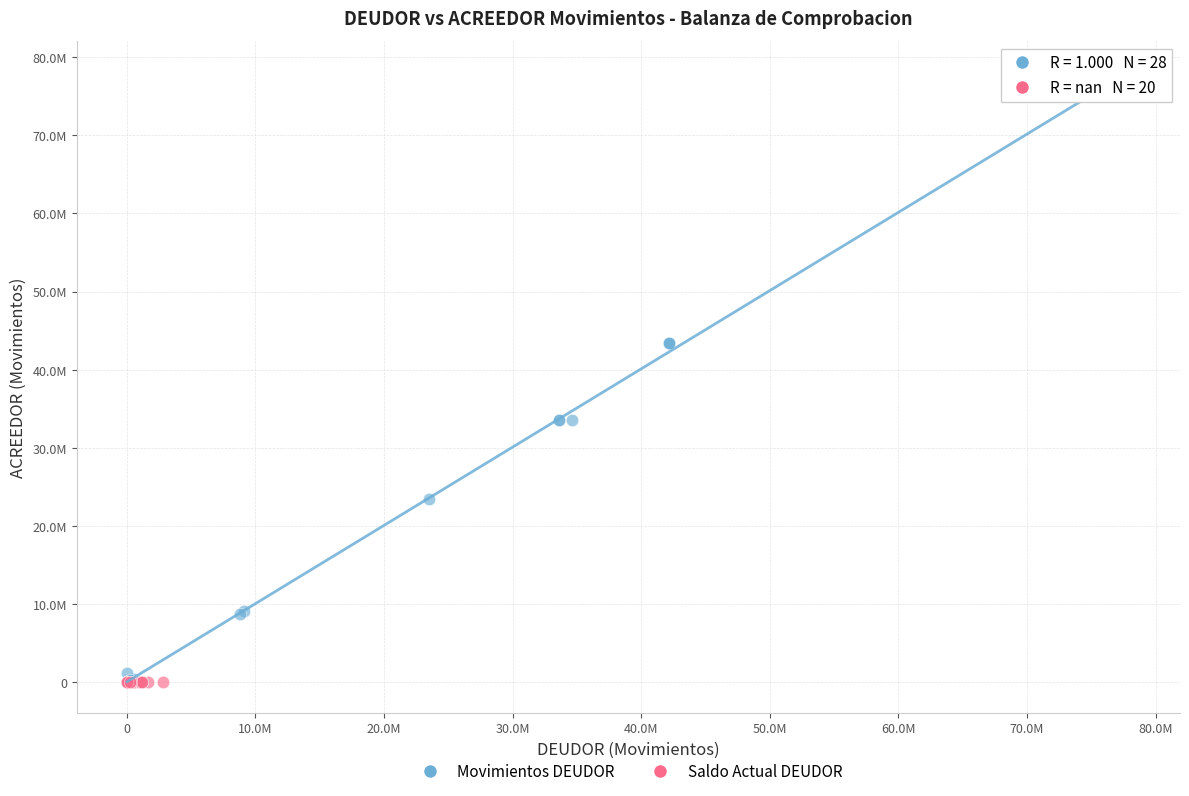

Which series contains the highest Y value?

Movimientos DEUDOR